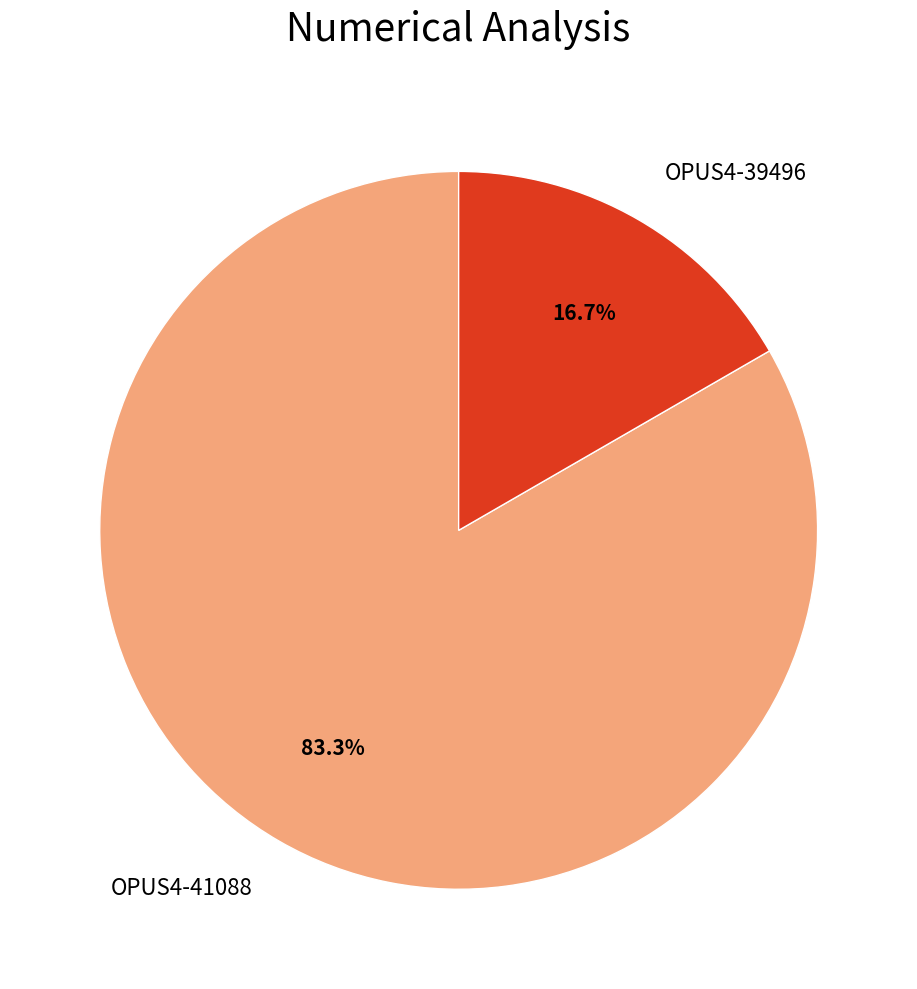

Do OPUS4-39496 and OPUS4-41088 together represent more than half of the pie?

Yes